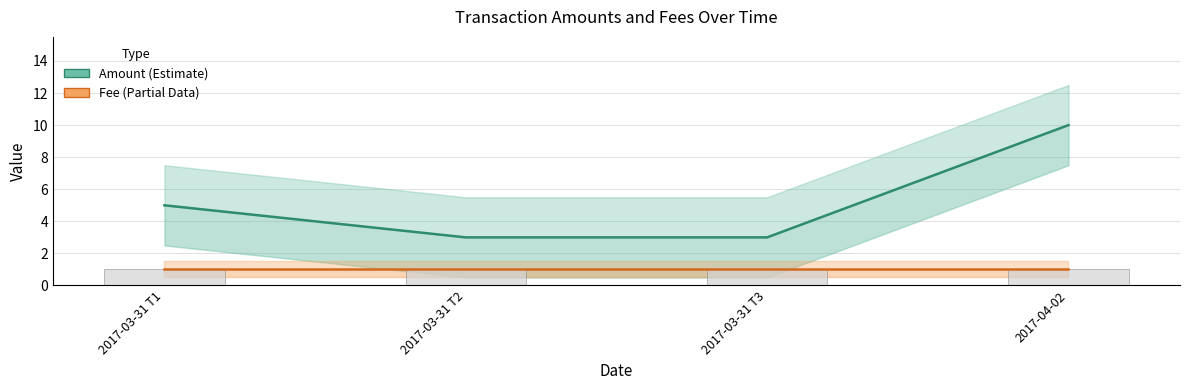

Which series changed the most between 2017-03-31 T3 and 2017-04-02?

Amount